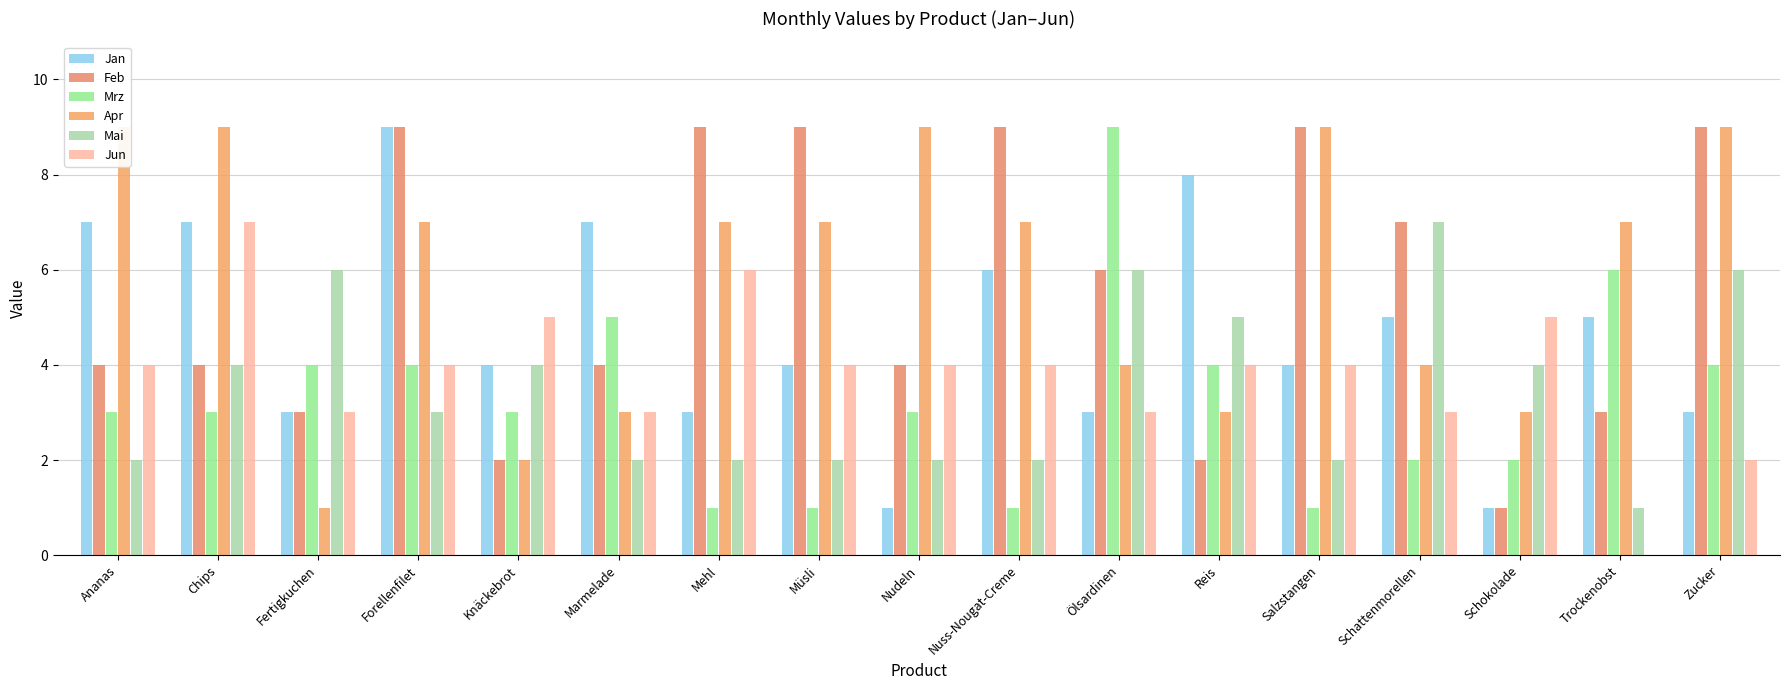

What is the average value of the Mai series?

4